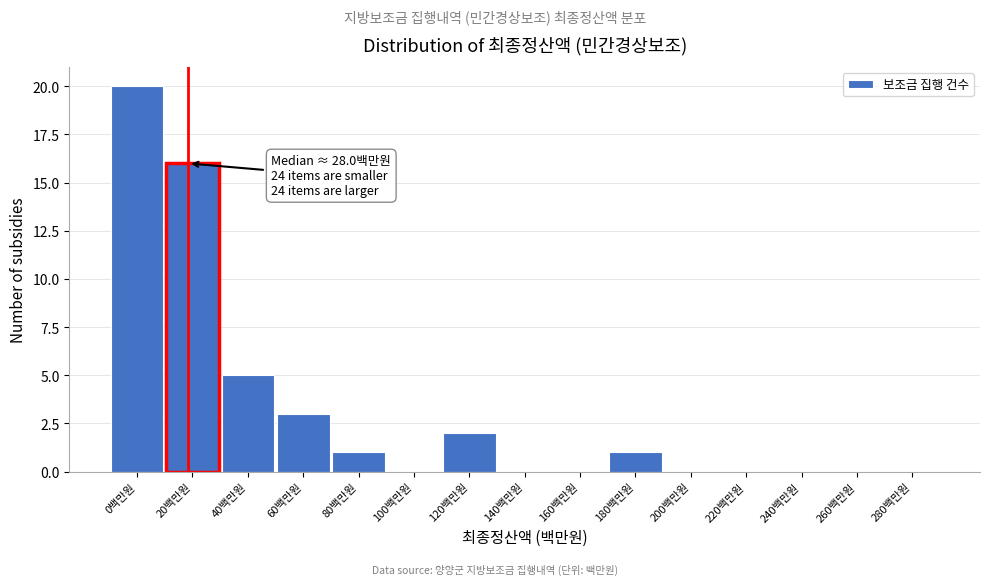

Reading left to right, what are all the values shown in this chart?

0백만원=20	20백만원=16	40백만원=5	60백만원=3	80백만원=1	100백만원=0	120백만원=2	140백만원=0	160백만원=0	180백만원=1	200백만원=0	220백만원=0	240백만원=0	260백만원=0	280백만원=0